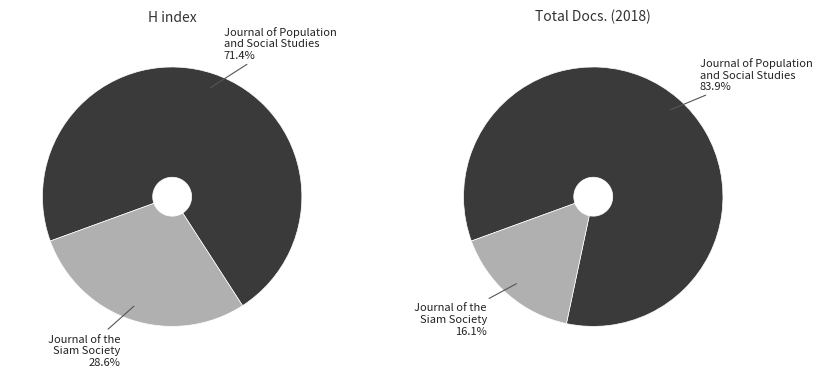

How much of the chart is everything except Journal of Population and Social Studies?

28.6%